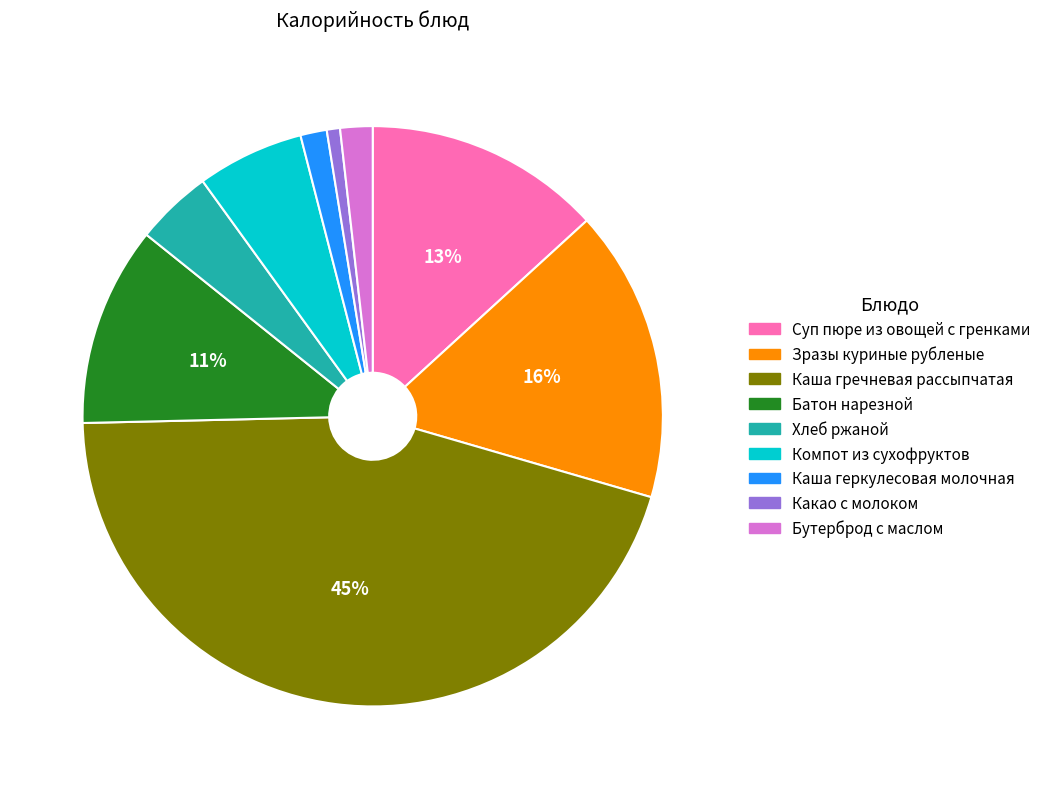

How many segments does this pie chart have?

9